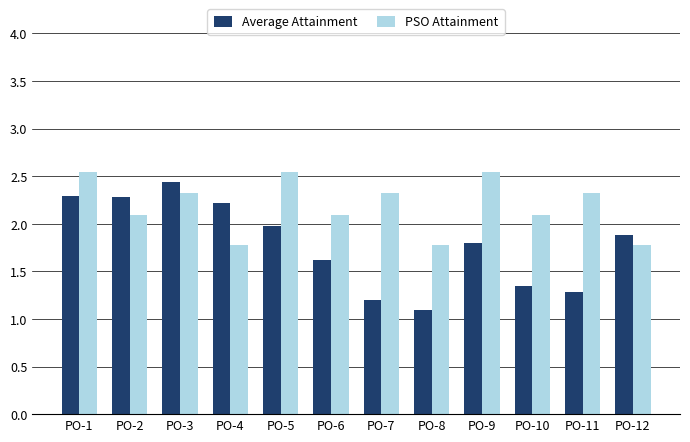

Are the bars horizontal?

No